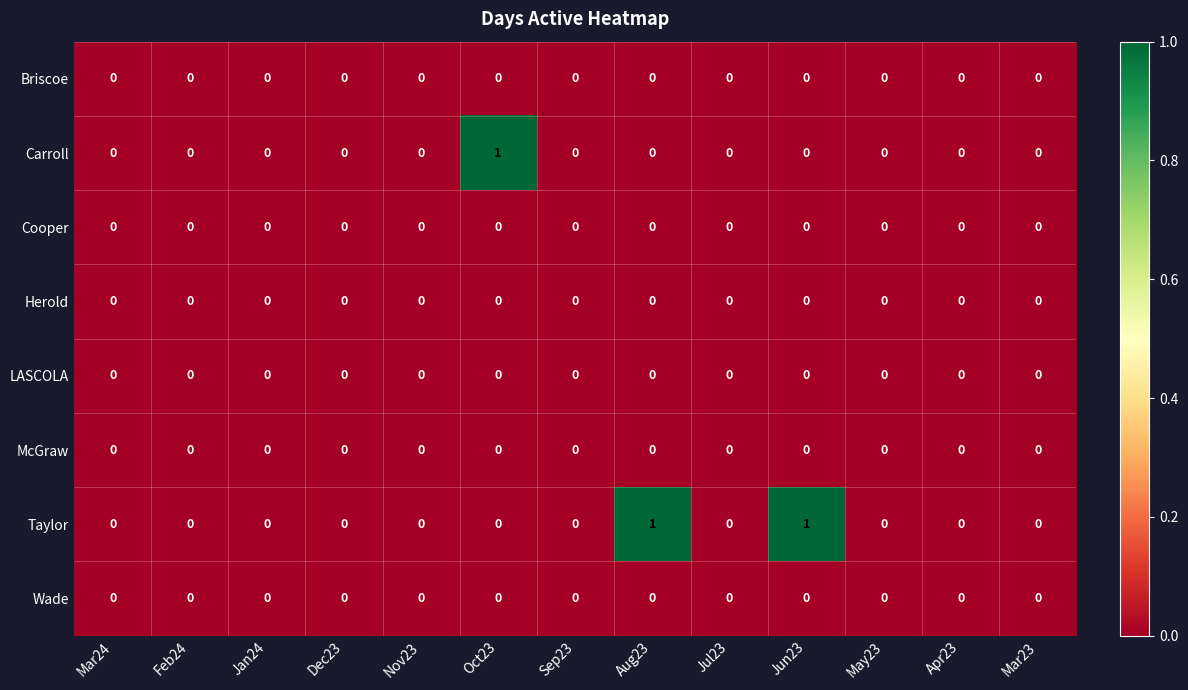

Between Jun23 and Mar23, which series saw the biggest shift?

Taylor